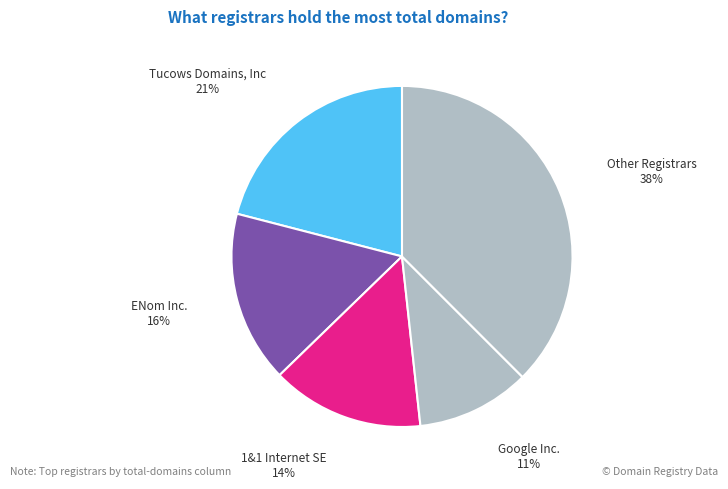

How many slices are in this pie chart?

5